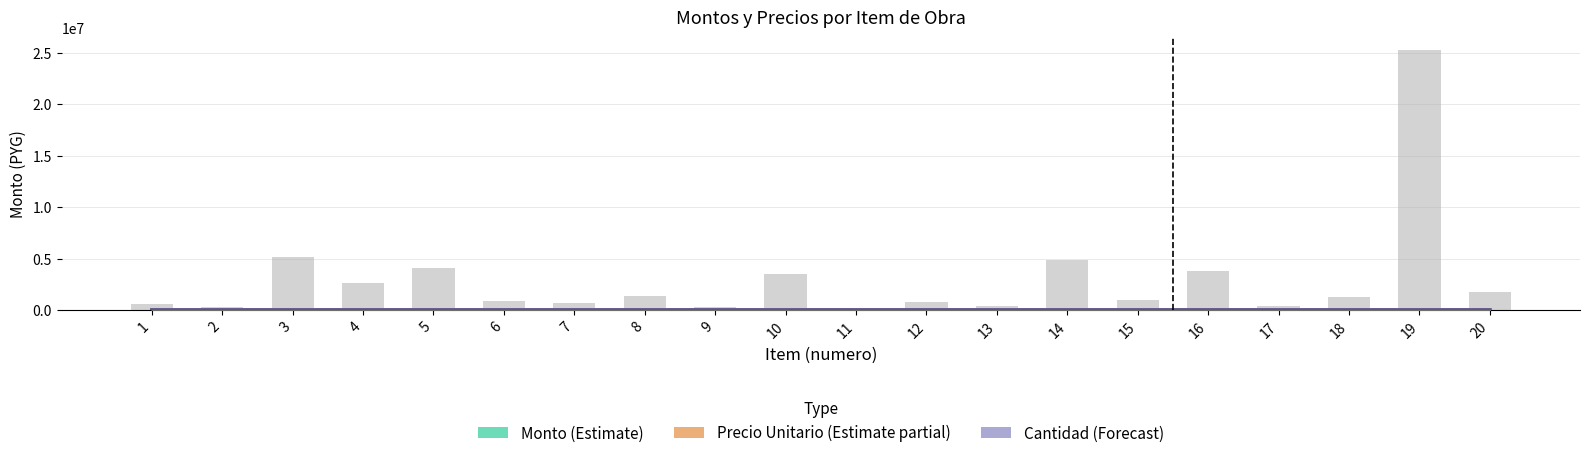

Are the bars horizontal?

No